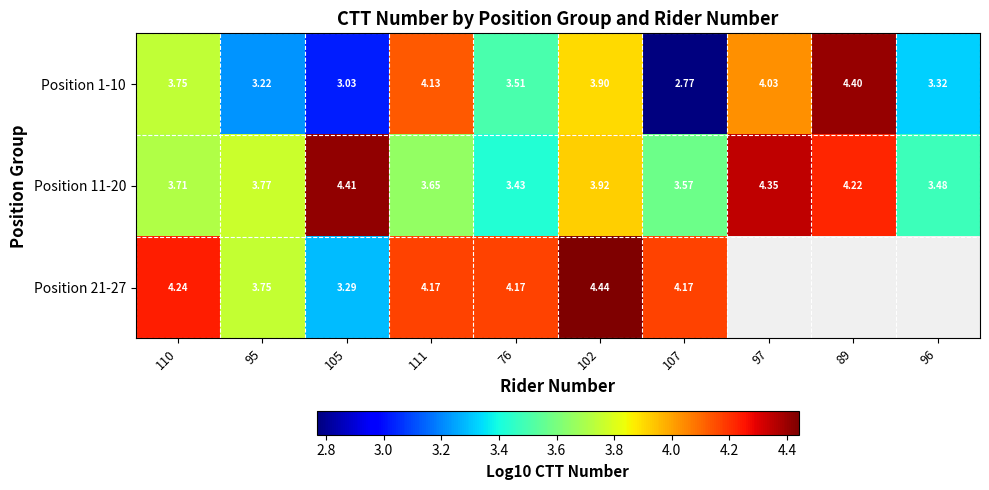

Is the value of Position 11-20 at 111 greater than the value of Position 21-27 at 107?

No